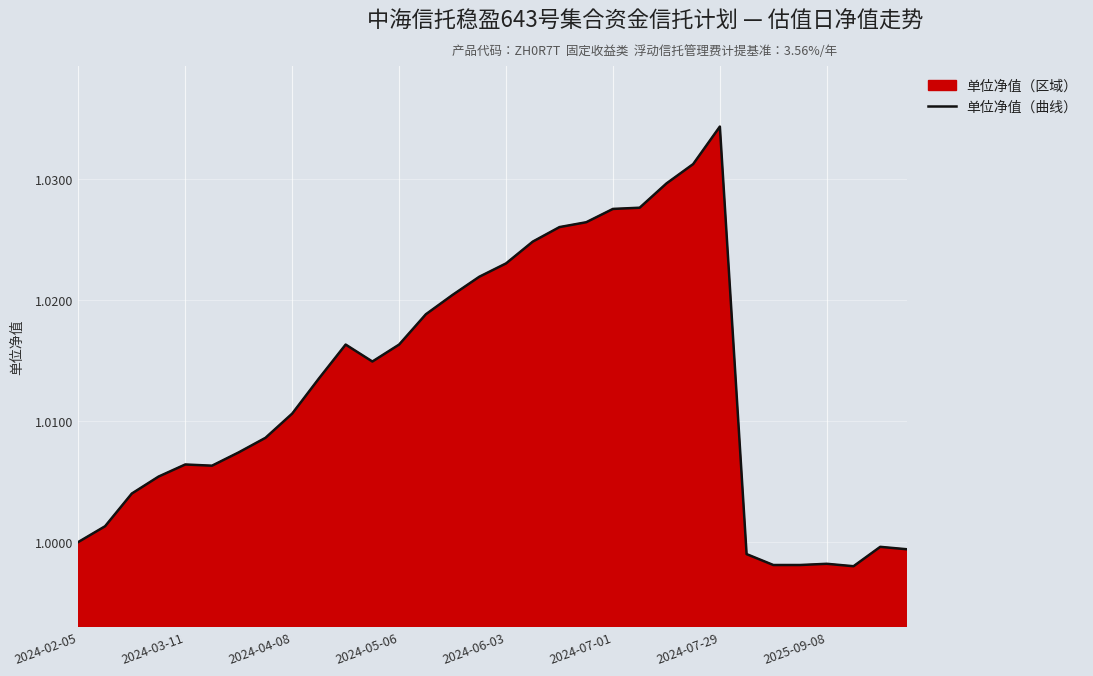

The chart shows a value of 0.2 at 2024-06-03. True or false?

False